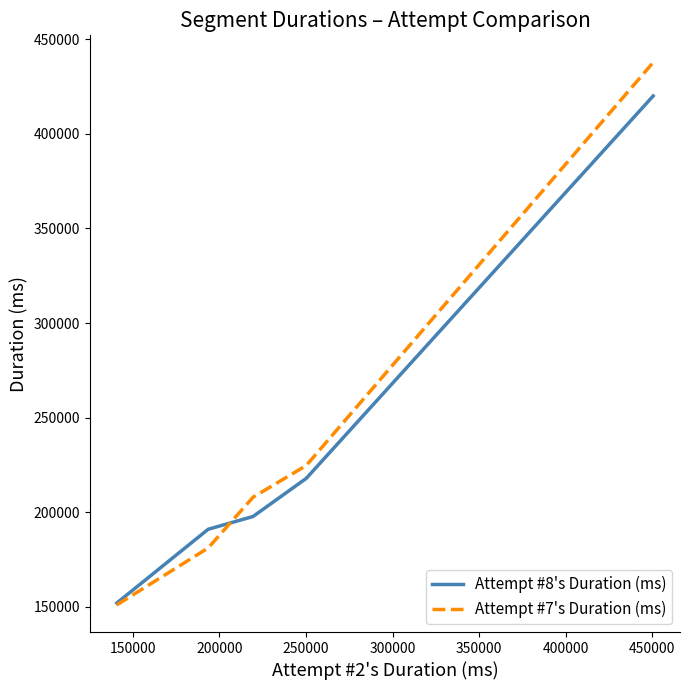

How many values in the Attempt #8's Duration (ms) series are below 197793?

2